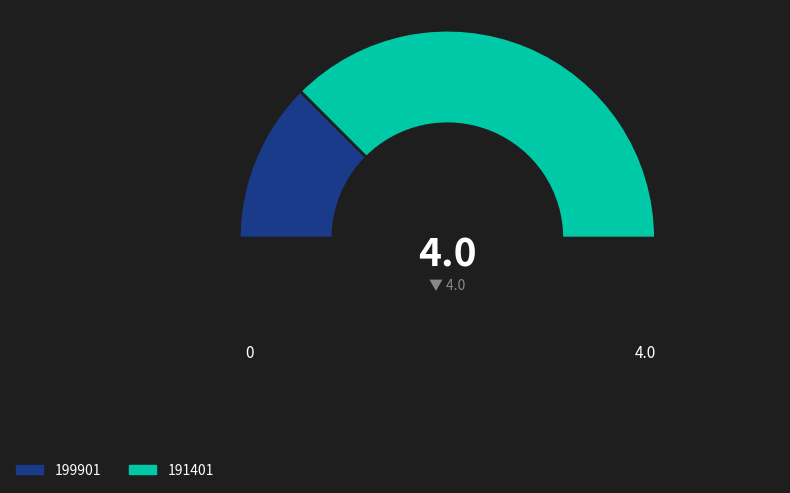

What is the largest slice in the pie chart?

191401